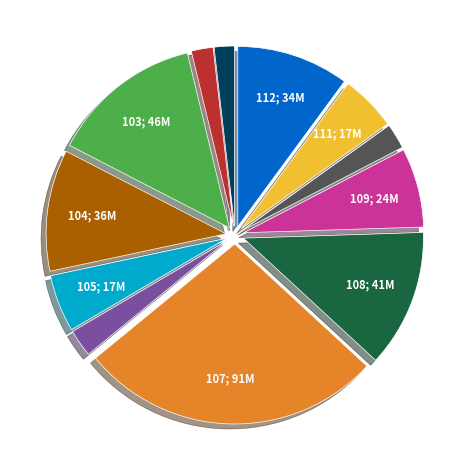

How many segments does this pie chart have?

12